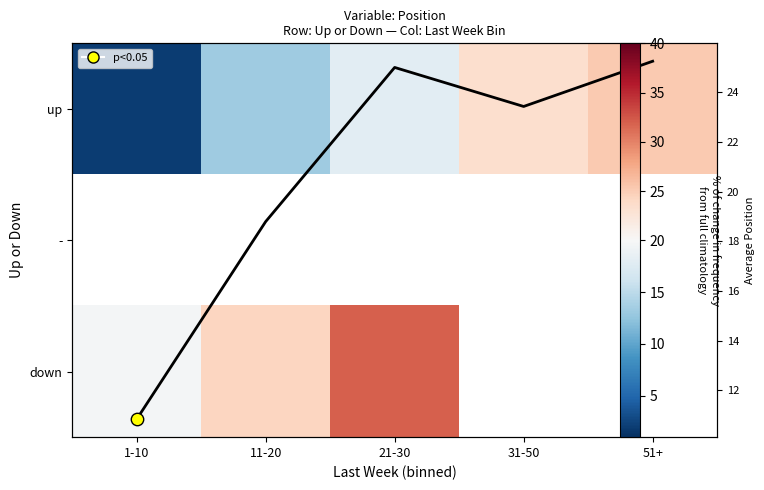

Rank the series by their maximum value, from lowest to highest.

up, -, Mean Position, down